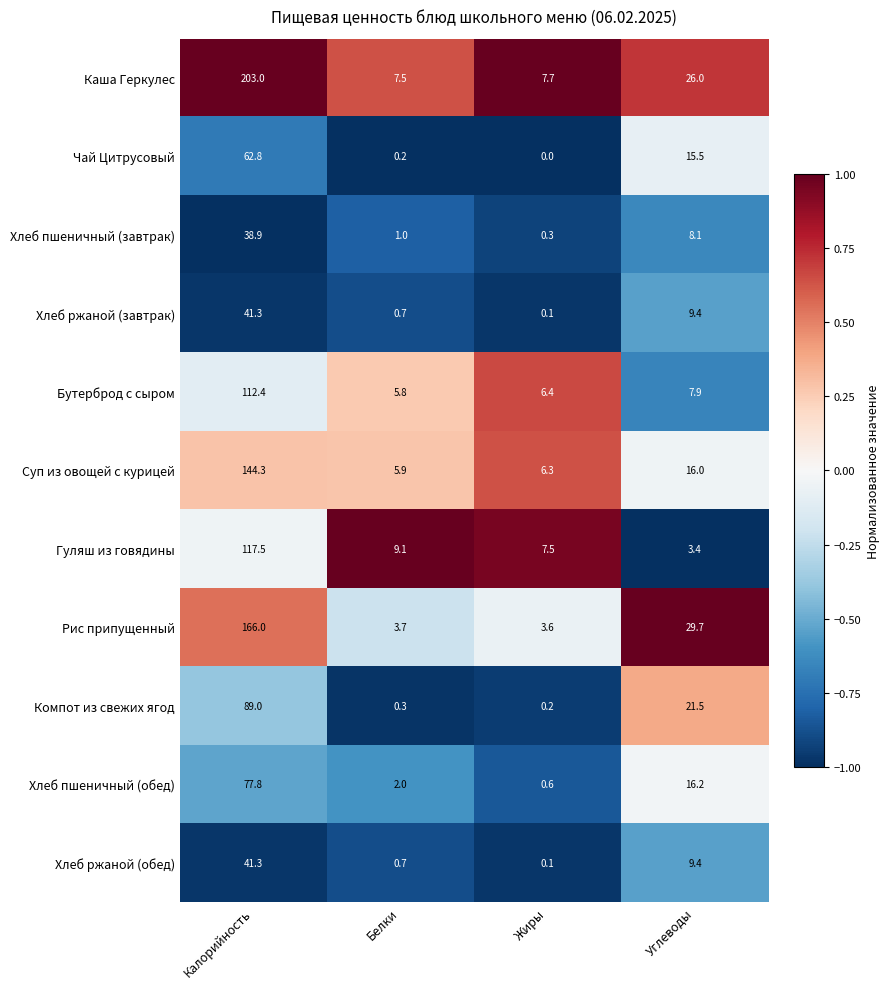

At which category is the sum across all series the highest?

Калорийность